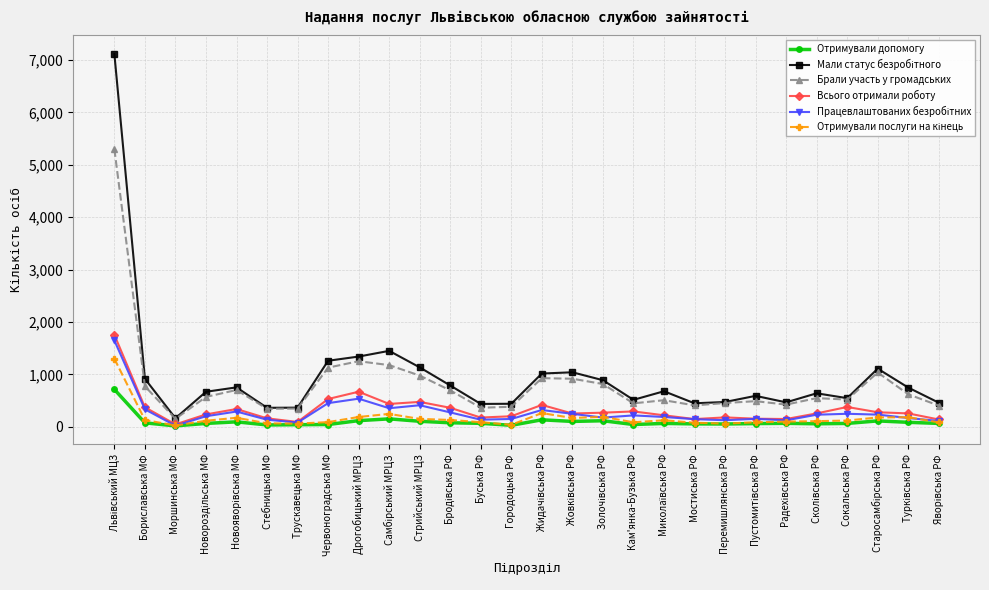

True or false: Брали участь у громадських has more than 2 interior local peaks.

True